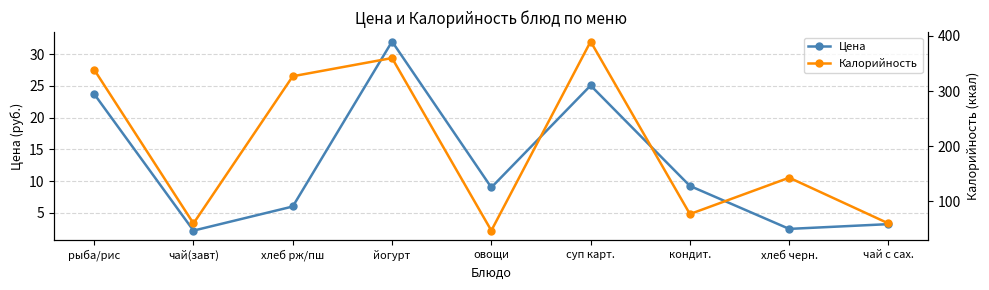

Which has a higher value, суп карт. or овощи?

суп карт.